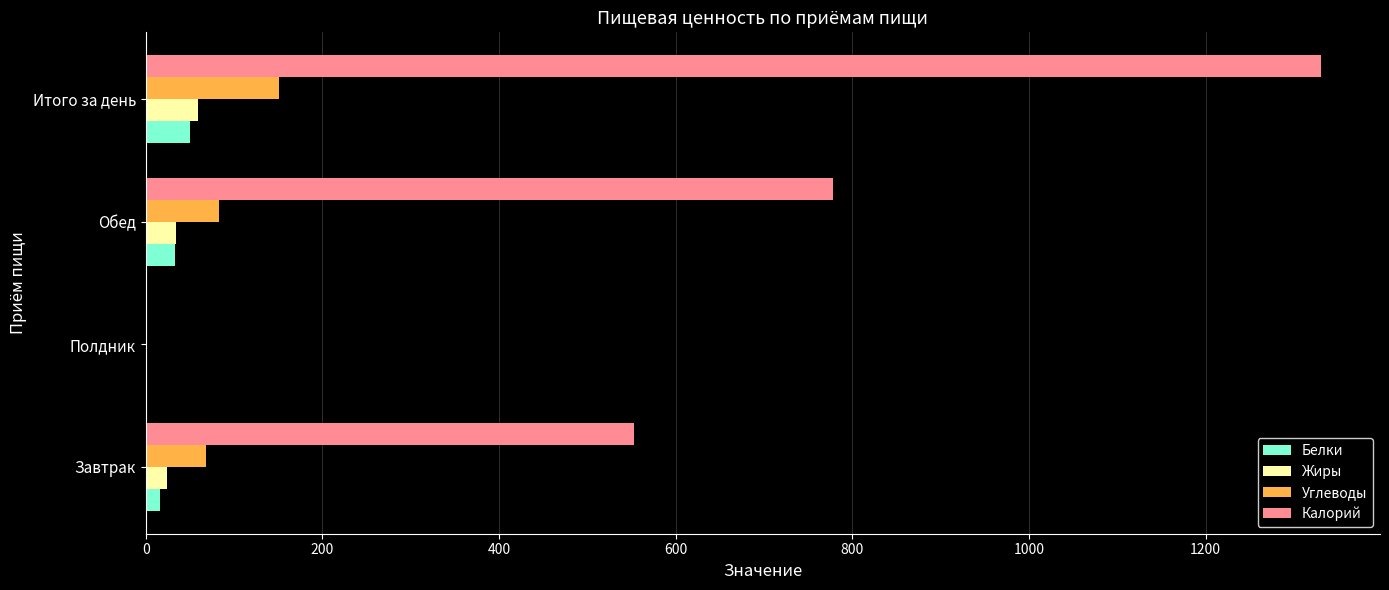

Between Завтрак and Обед, which series saw the biggest shift?

Калорий